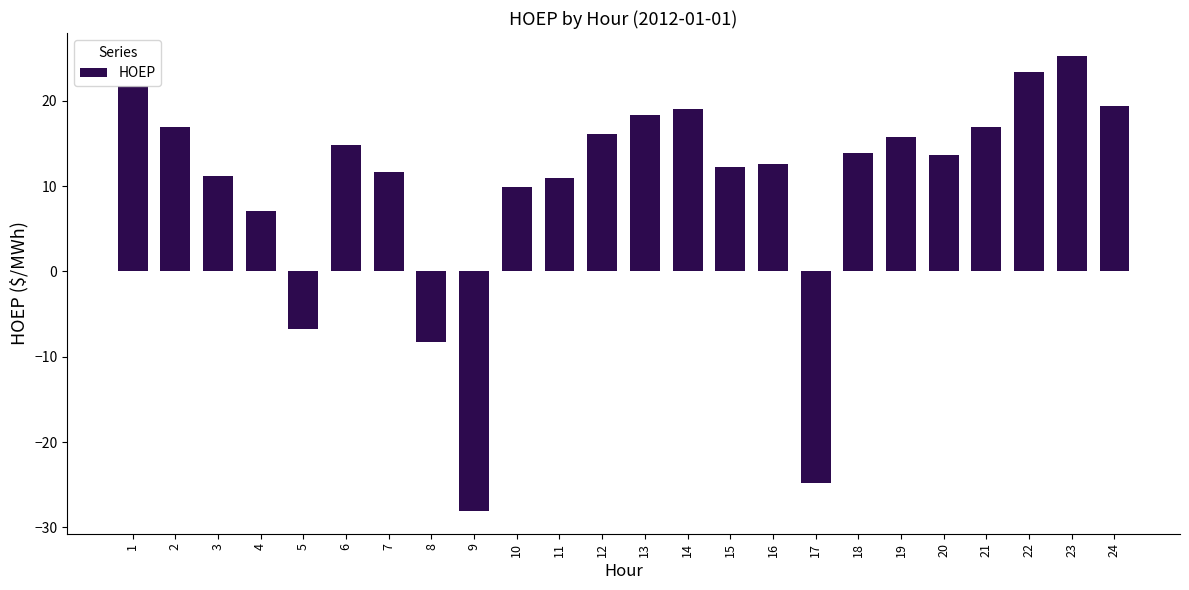

The value at 7 is 6.1. True or false?

False